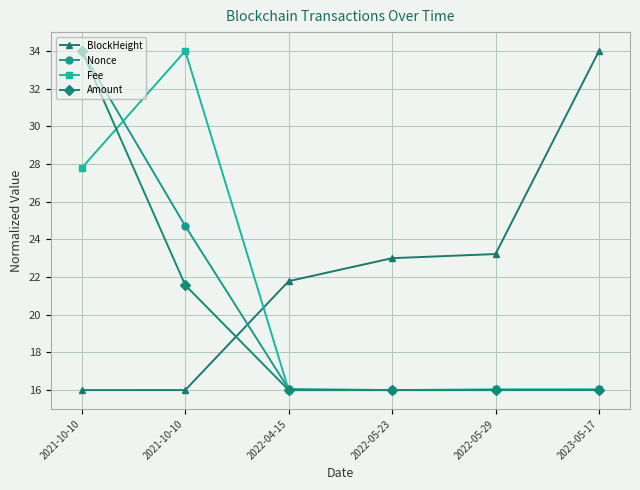

What are all the series names shown in the legend?

BlockHeight, Nonce, Fee, Amount